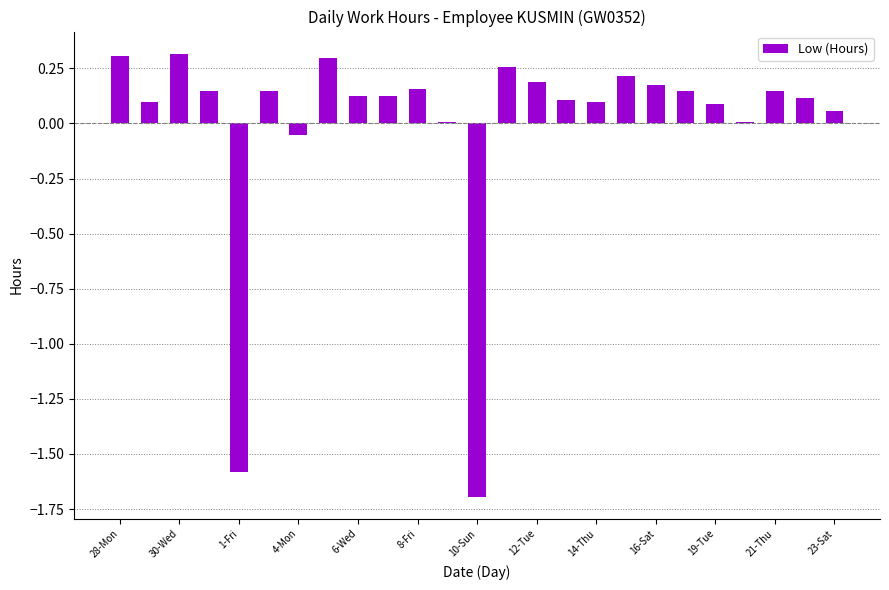

What is the smallest value displayed?

-1.7